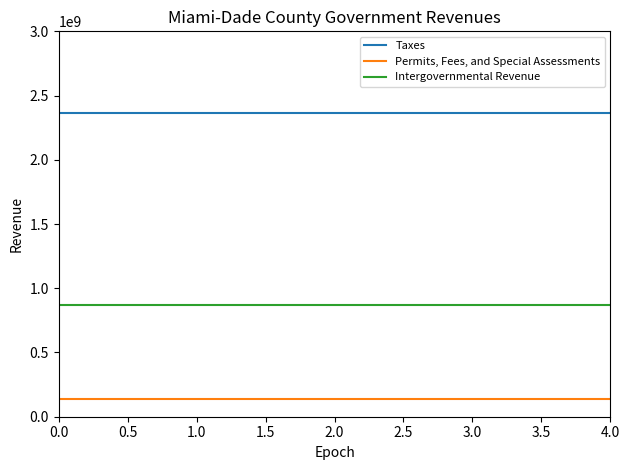

Does the chart display data point markers on the line(s)?

No